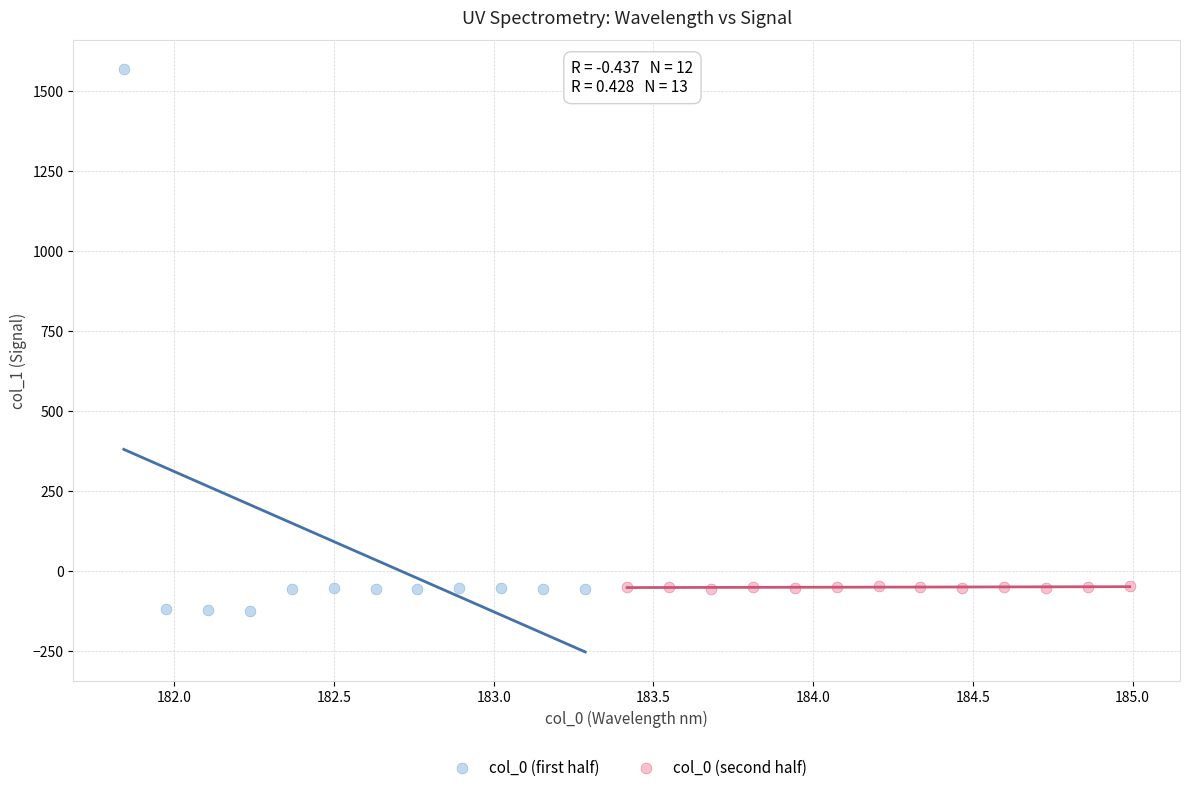

Which series reaches the maximum Y coordinate?

col_0 (first half)